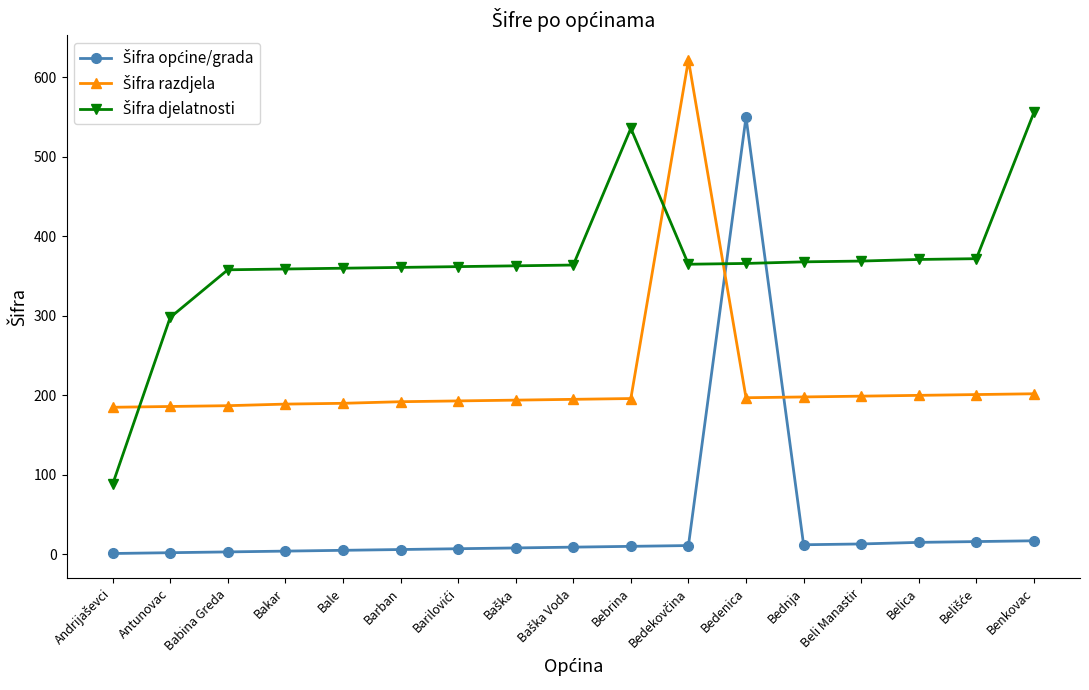

What is the label of the 13th point from the left?

Bednja